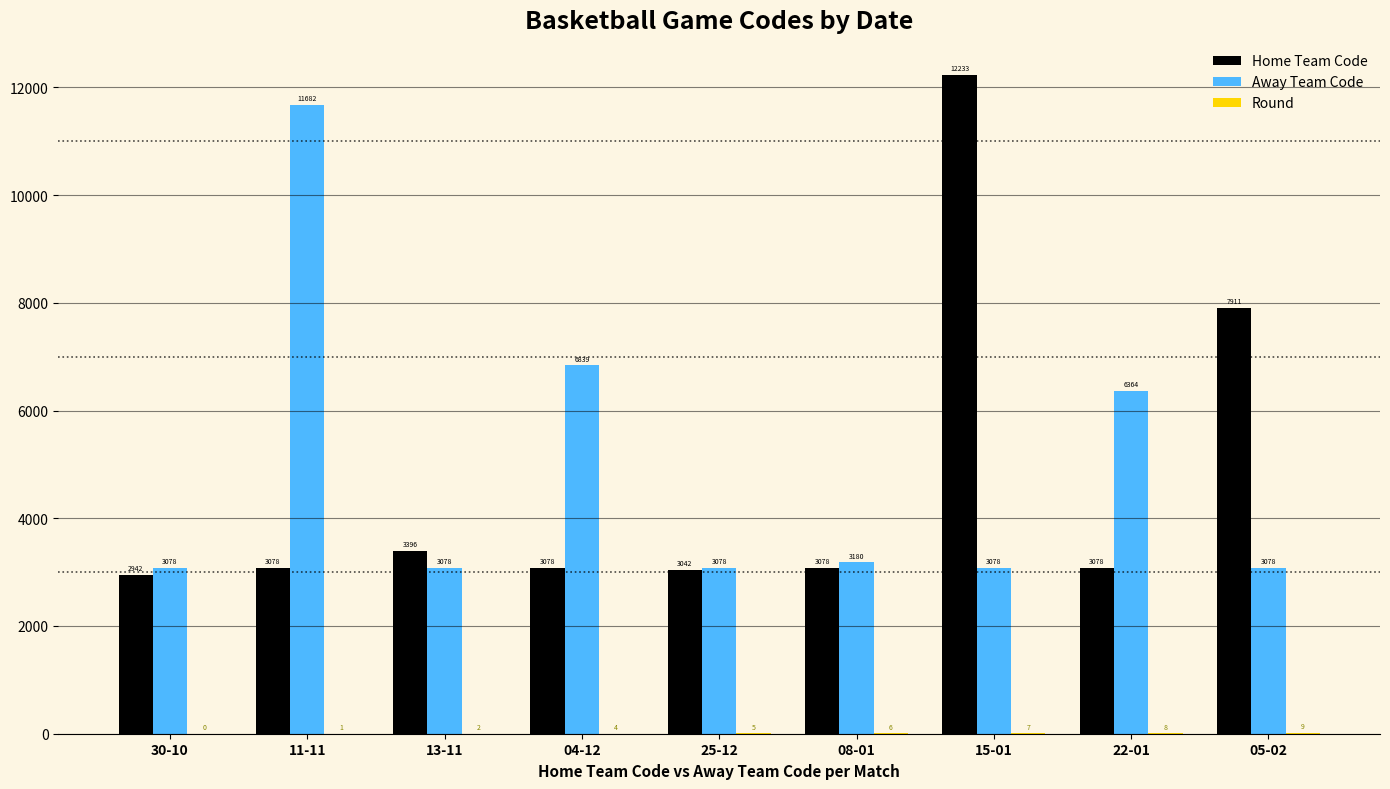

Are the bars horizontal?

No